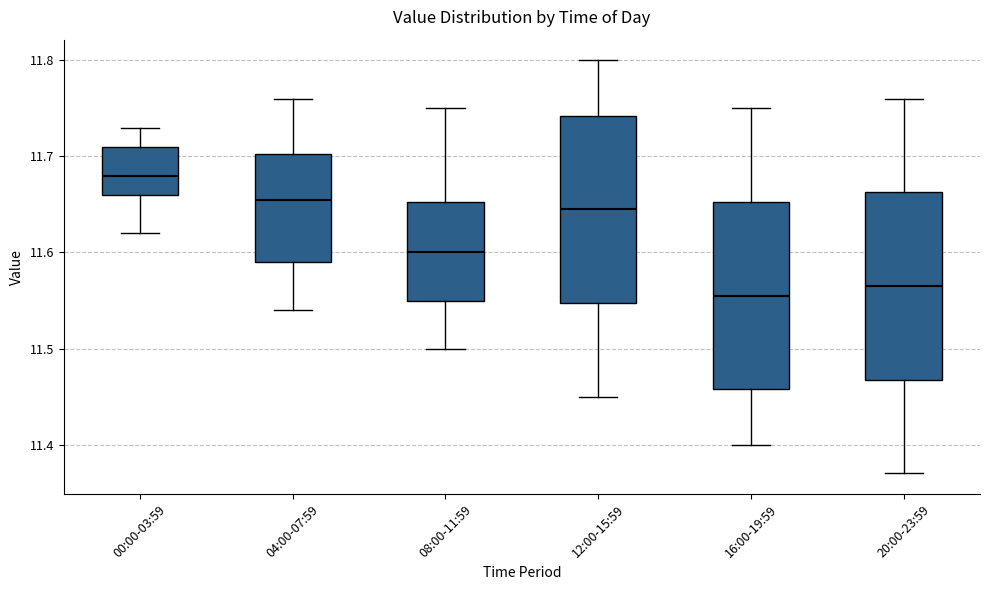

Reading left to right, transcribe this box plot: for each box, give where its median line is, the range the box spans, and where its two whiskers end, as read against the y-axis. The values are not printed on the chart, so give them approximately, as read against the axis.

00:00-03:59: median 11.68, box 11.66 to 11.71, whiskers 11.62 to 11.73
04:00-07:59: median 11.66, box 11.59 to 11.70, whiskers 11.54 to 11.76
08:00-11:59: median 11.60, box 11.55 to 11.65, whiskers 11.50 to 11.75
12:00-15:59: median 11.65, box 11.55 to 11.74, whiskers 11.45 to 11.80
16:00-19:59: median 11.56, box 11.46 to 11.65, whiskers 11.40 to 11.75
20:00-23:59: median 11.57, box 11.47 to 11.66, whiskers 11.37 to 11.76